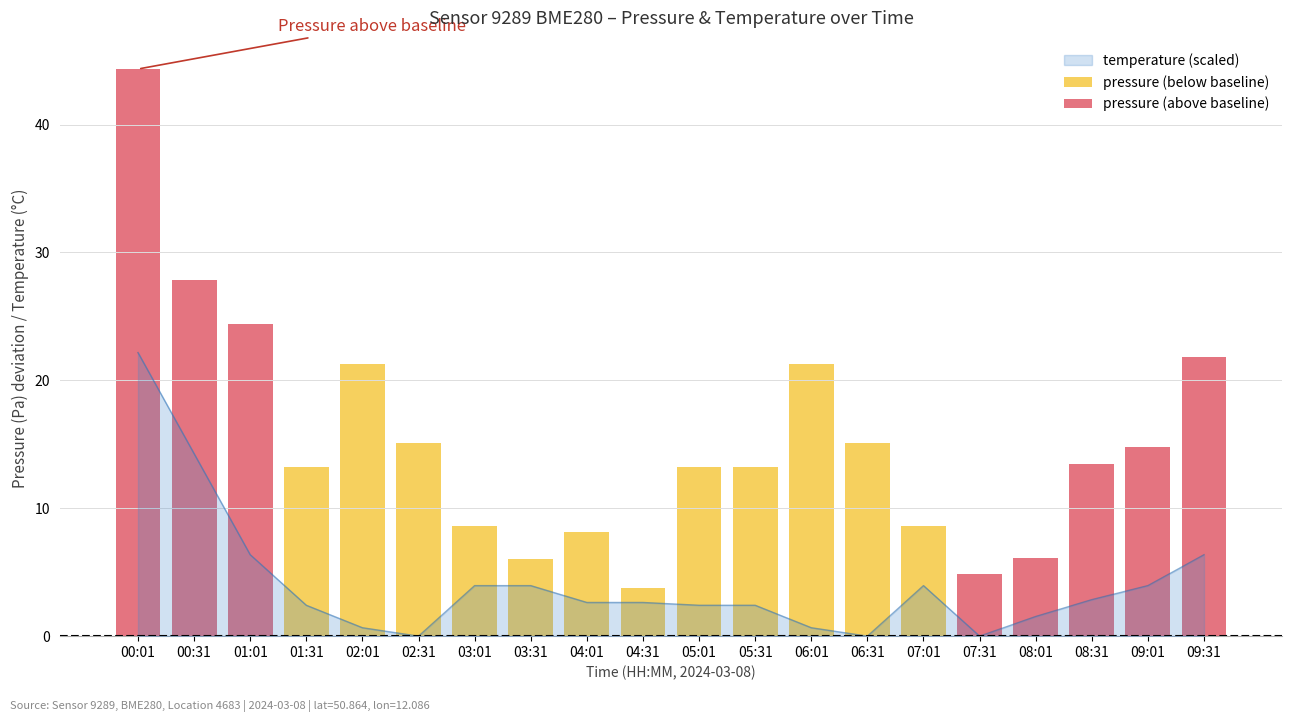

Which series has the widest spread of values?

pressure (above baseline)